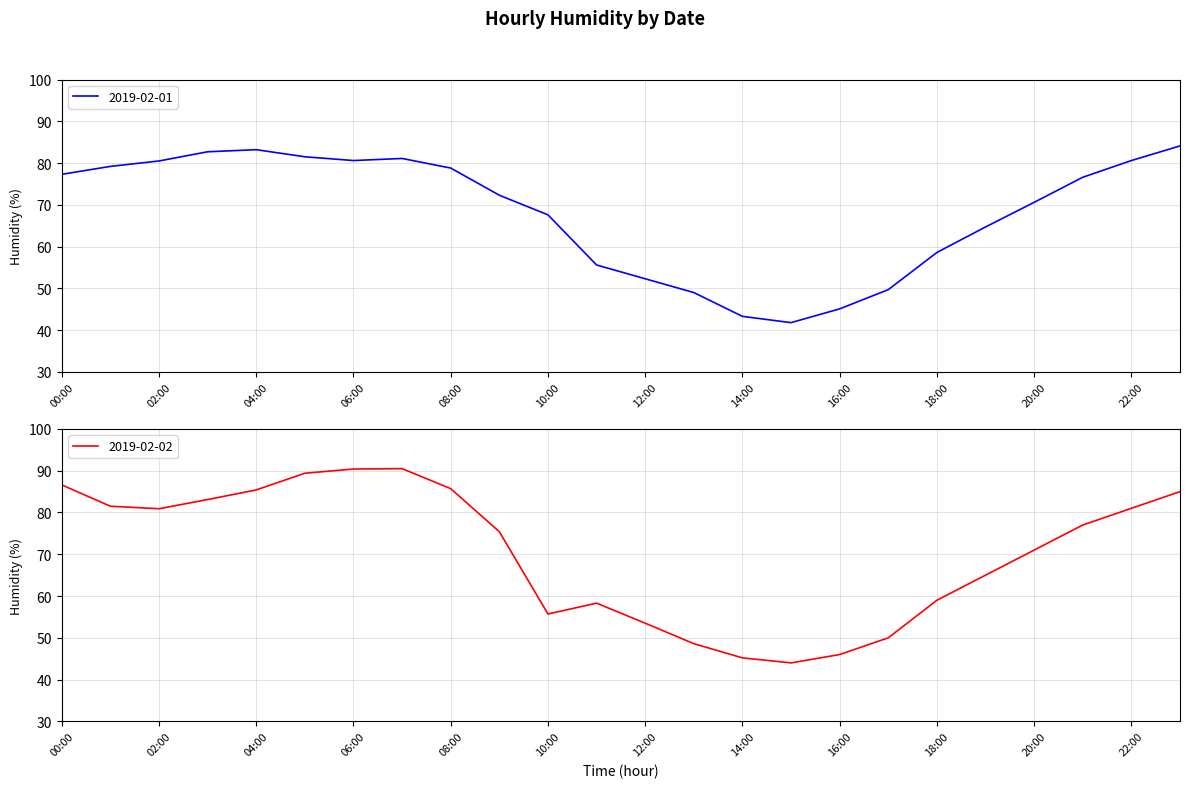

What is the value of the 2019-02-02 point at the 17th from the left?

46.0